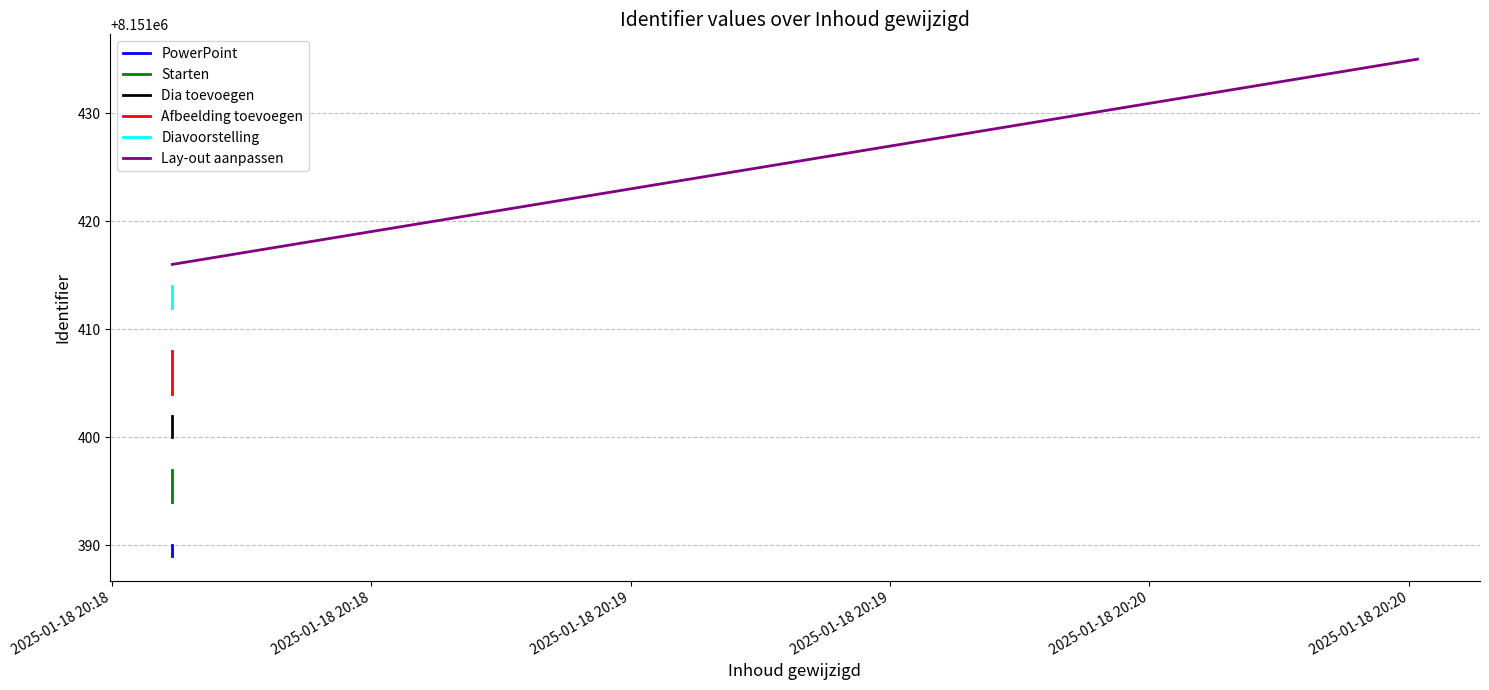

What is the sum of all PowerPoint values?

16302779